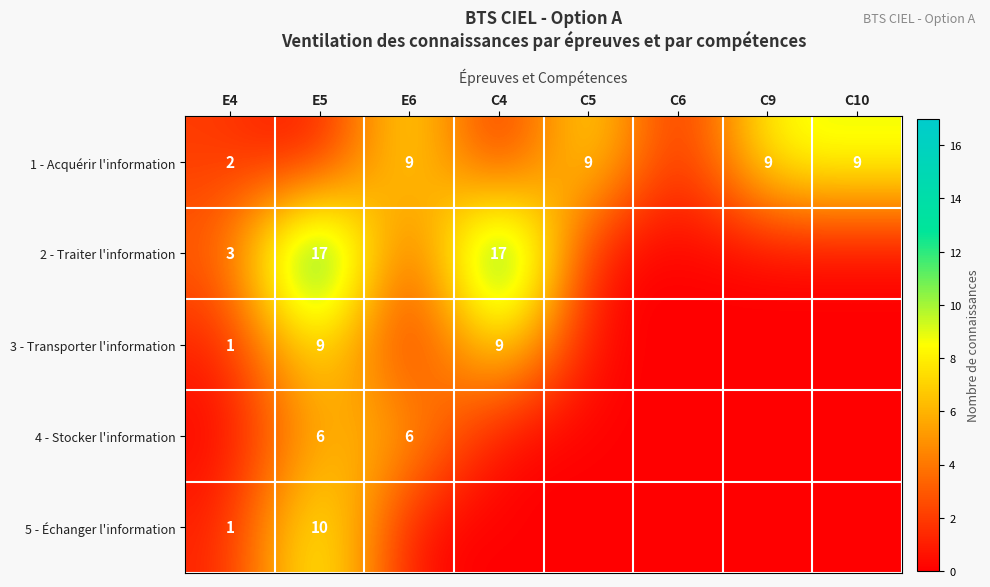

The 1 - Acquérir l'information series shows 9 at C5. True or false?

True